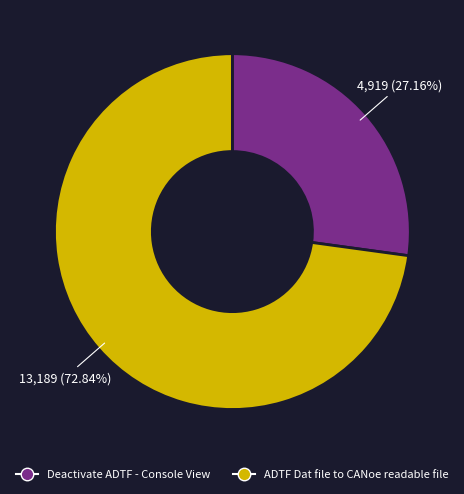

Rank the categories by value from highest to lowest.

ADTF Dat file to CANoe readable file, Deactivate ADTF - Console View